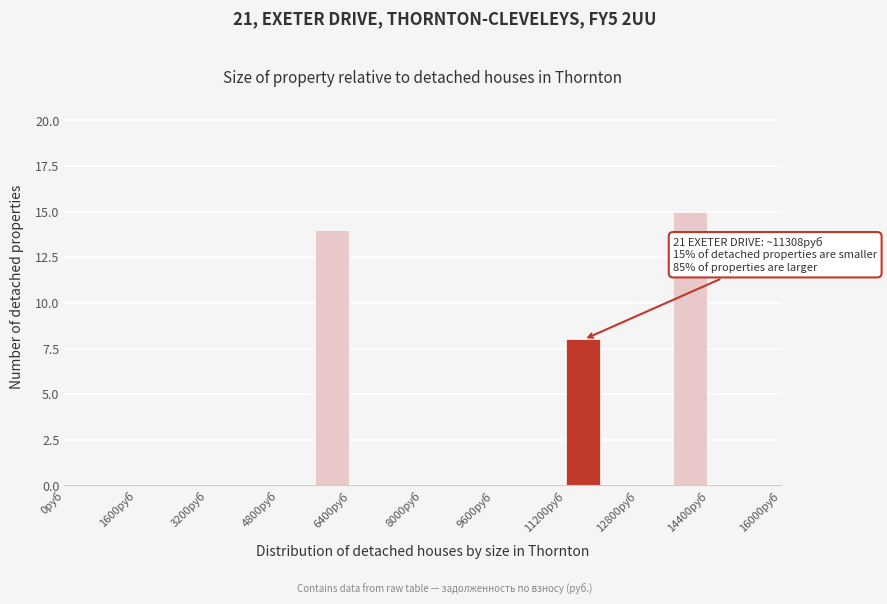

Which range on the x-axis has the tallest bar?

13600 to 14400